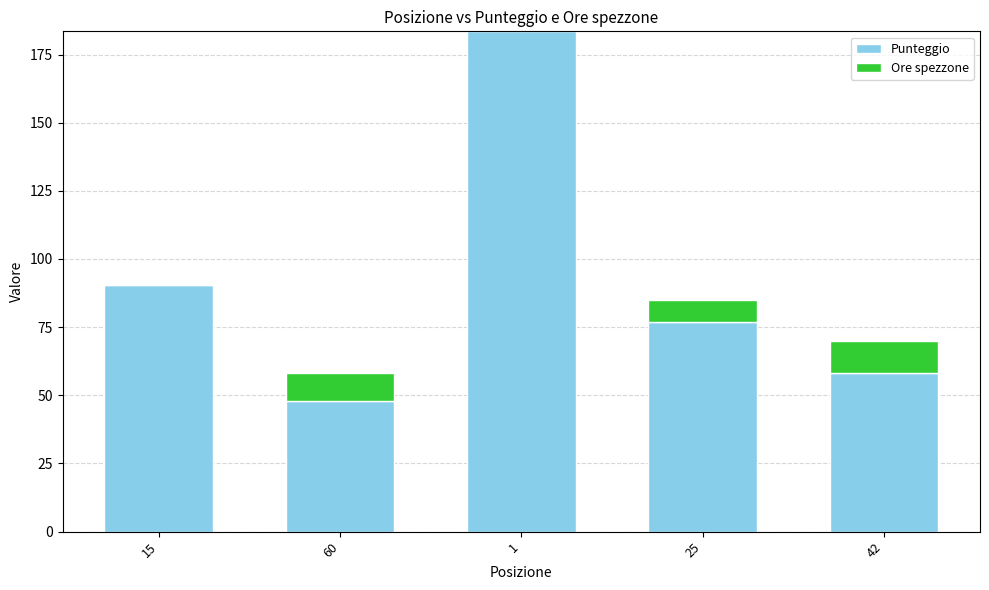

At which label is Punteggio closest to 115?

15